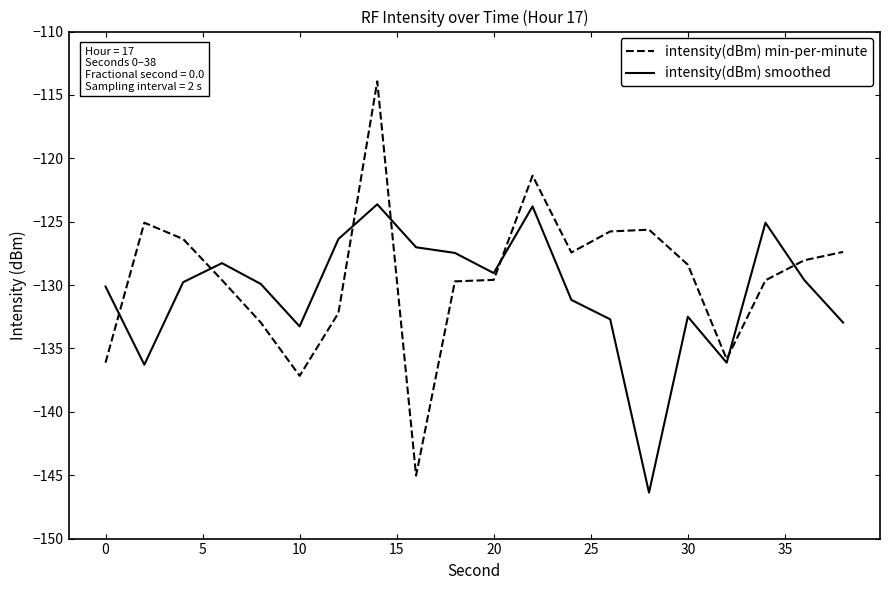

Which series has the widest spread of values?

intensity(dBm) min-per-minute